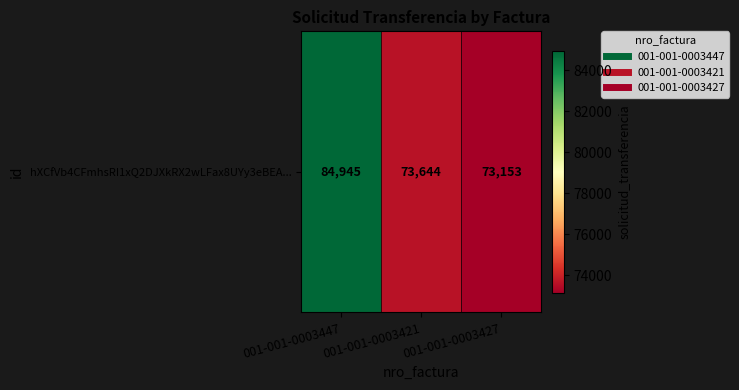

Read the value at 001-001-0003427.

73153